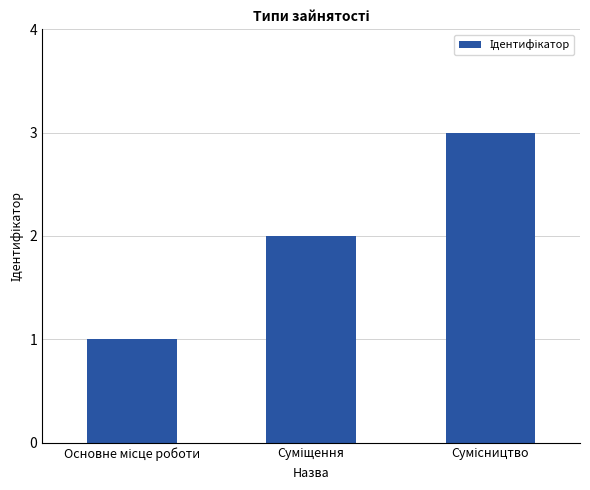

What is the sum of all values?

6